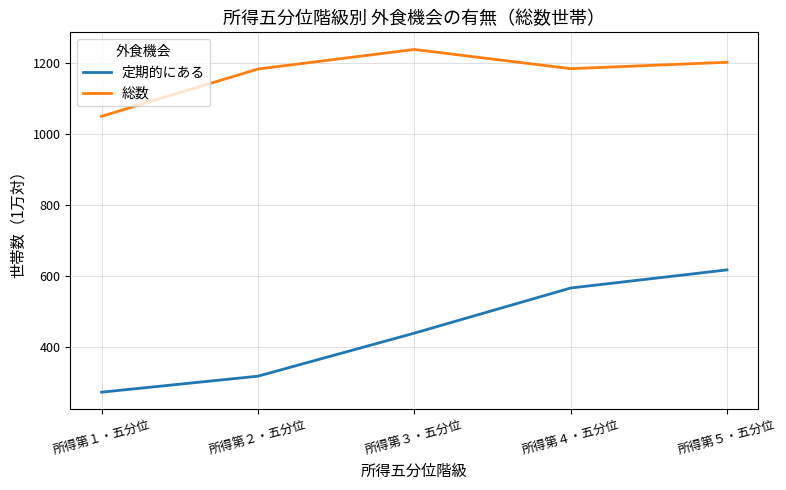

Which series has the largest range (max minus min)?

定期的にある